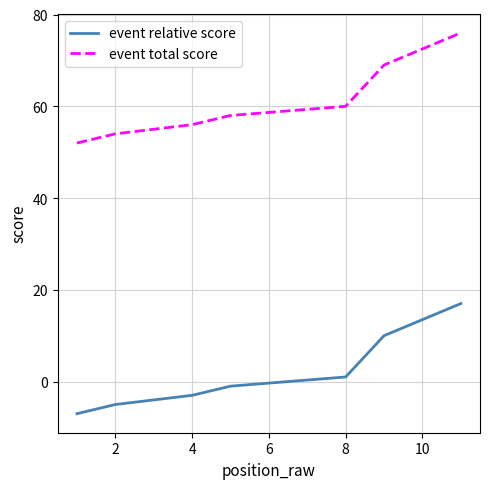

True or false: event total score has a value of 72 at 4.

False